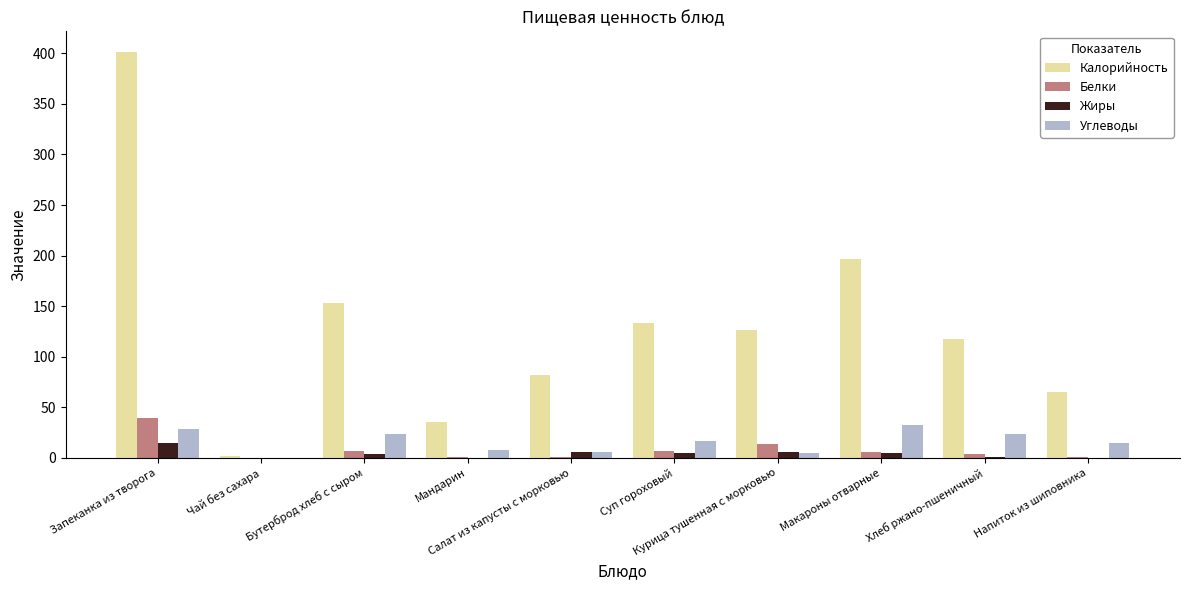

What is the spread (max minus min) of values at Хлеб ржано-пшеничный?

116.7